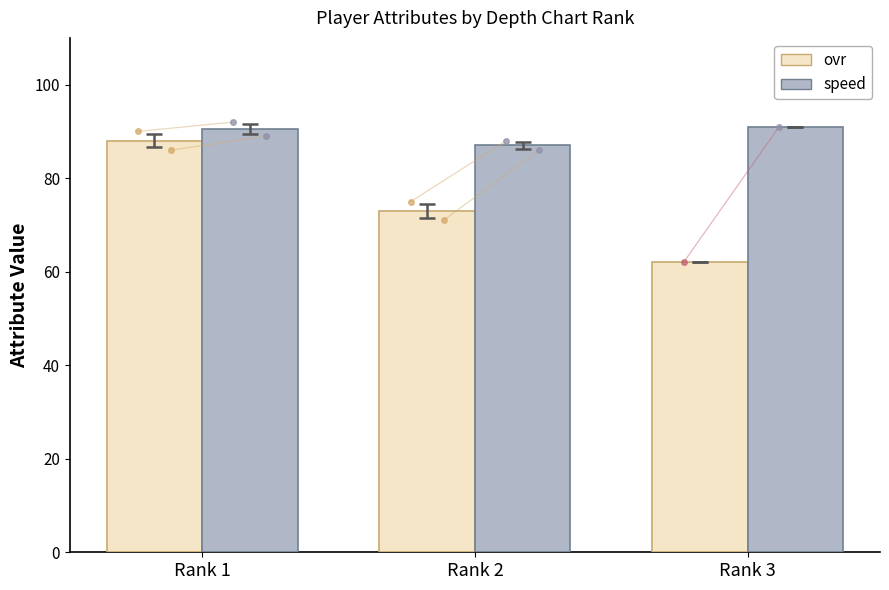

Count the ovr values in the range 62 to 88.

3